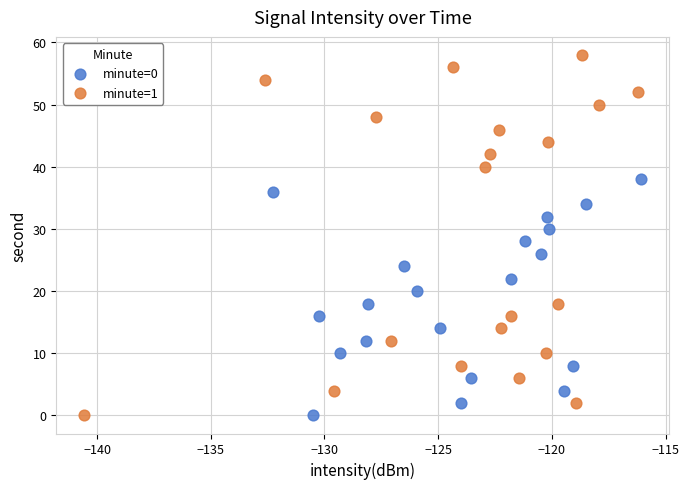

Which series has the largest Y range (max minus min)?

minute=1